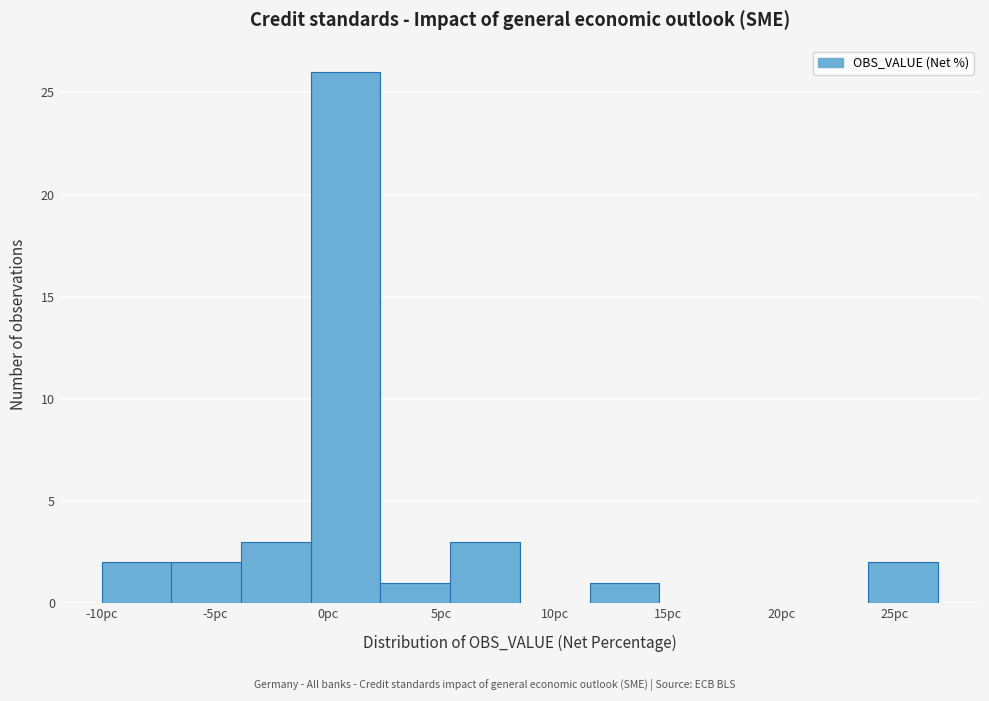

Reading left to right, list every bar in this chart as the range it spans on the x-axis followed by its height. Neither the bar edges nor the heights are printed on the chart, so give them approximately, as read against the axes.

-10.0 to -7.0: 2
-7.0 to -4.0: 2
-4.0 to -1.0: 3
-1.0 to 2.5: 26
2.5 to 5.5: 1
5.5 to 8.5: 3
8.5 to 11.5: 0
11.5 to 14.5: 1
14.5 to 17.5: 0
17.5 to 21.0: 0
21.0 to 24.0: 0
24.0 to 27.0: 2